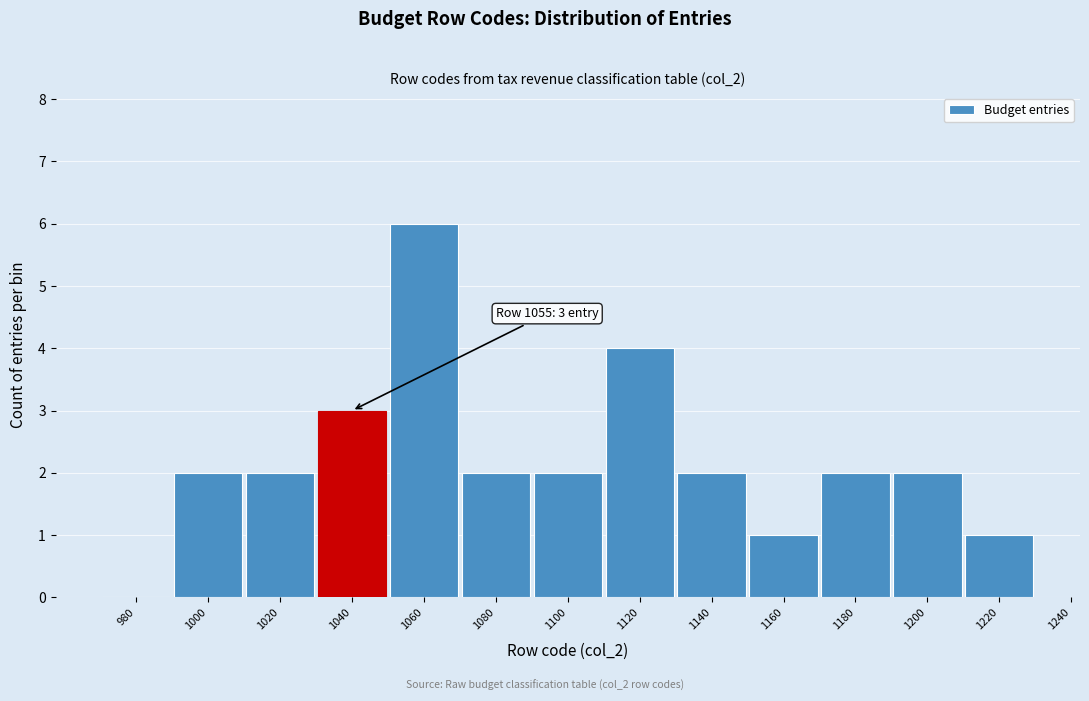

Reading left to right, list all the values displayed in this chart.

980=0	1000=2	1020=2	1040=3	1060=6	1080=2	1100=2	1120=4	1140=2	1160=1	1180=2	1200=2	1220=1